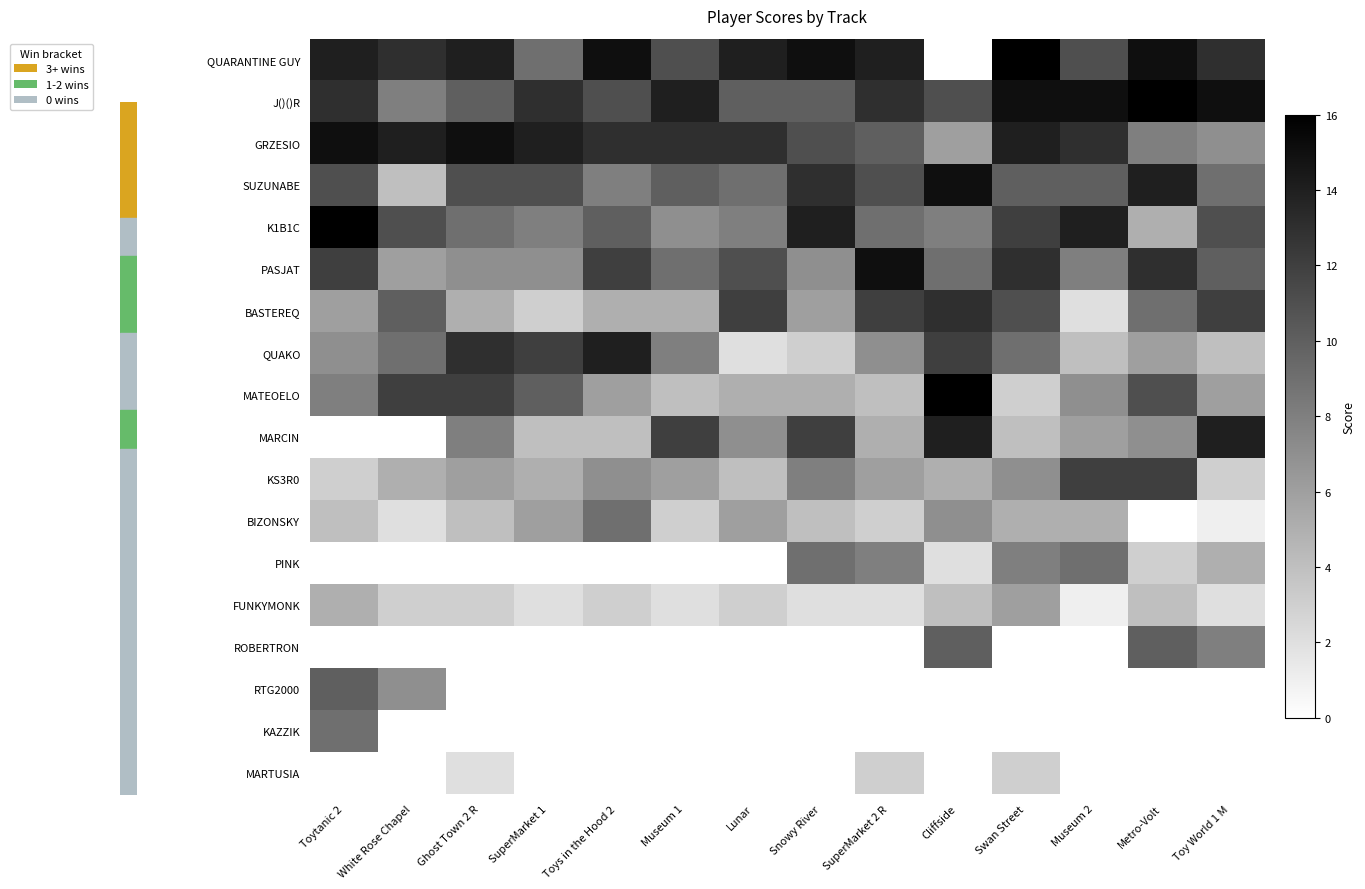

Reading left to right, transcribe all the data shown in this chart.

QUARANTINE GUY: Toytanic 2=14	White Rose Chapel=13	Ghost Town 2 R=14	SuperMarket 1=9	Toys in the Hood 2=15	Museum 1=11	Lunar=14	Snowy River=15	SuperMarket 2 R=14	Cliffside=0	Swan Street=16	Museum 2=11	Metro-Volt=15	Toy World 1 M=13
J()()R: Toytanic 2=13	White Rose Chapel=8	Ghost Town 2 R=10	SuperMarket 1=13	Toys in the Hood 2=11	Museum 1=14	Lunar=10	Snowy River=10	SuperMarket 2 R=13	Cliffside=11	Swan Street=15	Museum 2=15	Metro-Volt=16	Toy World 1 M=15
GRZESIO: Toytanic 2=15	White Rose Chapel=14	Ghost Town 2 R=15	SuperMarket 1=14	Toys in the Hood 2=13	Museum 1=13	Lunar=13	Snowy River=11	SuperMarket 2 R=10	Cliffside=6	Swan Street=14	Museum 2=13	Metro-Volt=8	Toy World 1 M=7
SUZUNABE: Toytanic 2=11	White Rose Chapel=4	Ghost Town 2 R=11	SuperMarket 1=11	Toys in the Hood 2=8	Museum 1=10	Lunar=9	Snowy River=13	SuperMarket 2 R=11	Cliffside=15	Swan Street=10	Museum 2=10	Metro-Volt=14	Toy World 1 M=9
K1B1C: Toytanic 2=16	White Rose Chapel=11	Ghost Town 2 R=9	SuperMarket 1=8	Toys in the Hood 2=10	Museum 1=7	Lunar=8	Snowy River=14	SuperMarket 2 R=9	Cliffside=8	Swan Street=12	Museum 2=14	Metro-Volt=5	Toy World 1 M=11
PASJAT: Toytanic 2=12	White Rose Chapel=6	Ghost Town 2 R=7	SuperMarket 1=7	Toys in the Hood 2=12	Museum 1=9	Lunar=11	Snowy River=7	SuperMarket 2 R=15	Cliffside=9	Swan Street=13	Museum 2=8	Metro-Volt=13	Toy World 1 M=10
BASTEREQ: Toytanic 2=6	White Rose Chapel=10	Ghost Town 2 R=5	SuperMarket 1=3	Toys in the Hood 2=5	Museum 1=5	Lunar=12	Snowy River=6	SuperMarket 2 R=12	Cliffside=13	Swan Street=11	Museum 2=2	Metro-Volt=9	Toy World 1 M=12
QUAKO: Toytanic 2=7	White Rose Chapel=9	Ghost Town 2 R=13	SuperMarket 1=12	Toys in the Hood 2=14	Museum 1=8	Lunar=2	Snowy River=3	SuperMarket 2 R=7	Cliffside=12	Swan Street=9	Museum 2=4	Metro-Volt=6	Toy World 1 M=4
MATEOELO: Toytanic 2=8	White Rose Chapel=12	Ghost Town 2 R=12	SuperMarket 1=10	Toys in the Hood 2=6	Museum 1=4	Lunar=5	Snowy River=5	SuperMarket 2 R=4	Cliffside=16	Swan Street=3	Museum 2=7	Metro-Volt=11	Toy World 1 M=6
MARCIN: Toytanic 2=0	White Rose Chapel=0	Ghost Town 2 R=8	SuperMarket 1=4	Toys in the Hood 2=4	Museum 1=12	Lunar=7	Snowy River=12	SuperMarket 2 R=5	Cliffside=14	Swan Street=4	Museum 2=6	Metro-Volt=7	Toy World 1 M=14
KS3R0: Toytanic 2=3	White Rose Chapel=5	Ghost Town 2 R=6	SuperMarket 1=5	Toys in the Hood 2=7	Museum 1=6	Lunar=4	Snowy River=8	SuperMarket 2 R=6	Cliffside=5	Swan Street=7	Museum 2=12	Metro-Volt=12	Toy World 1 M=3
BIZONSKY: Toytanic 2=4	White Rose Chapel=2	Ghost Town 2 R=4	SuperMarket 1=6	Toys in the Hood 2=9	Museum 1=3	Lunar=6	Snowy River=4	SuperMarket 2 R=3	Cliffside=7	Swan Street=5	Museum 2=5	Metro-Volt=0	Toy World 1 M=1
PINK: Toytanic 2=0	White Rose Chapel=0	Ghost Town 2 R=0	SuperMarket 1=0	Toys in the Hood 2=0	Museum 1=0	Lunar=0	Snowy River=9	SuperMarket 2 R=8	Cliffside=2	Swan Street=8	Museum 2=9	Metro-Volt=3	Toy World 1 M=5
FUNKYMONK: Toytanic 2=5	White Rose Chapel=3	Ghost Town 2 R=3	SuperMarket 1=2	Toys in the Hood 2=3	Museum 1=2	Lunar=3	Snowy River=2	SuperMarket 2 R=2	Cliffside=4	Swan Street=6	Museum 2=1	Metro-Volt=4	Toy World 1 M=2
ROBERTRON: Toytanic 2=0	White Rose Chapel=0	Ghost Town 2 R=0	SuperMarket 1=0	Toys in the Hood 2=0	Museum 1=0	Lunar=0	Snowy River=0	SuperMarket 2 R=0	Cliffside=10	Swan Street=0	Museum 2=0	Metro-Volt=10	Toy World 1 M=8
RTG2000: Toytanic 2=10	White Rose Chapel=7	Ghost Town 2 R=0	SuperMarket 1=0	Toys in the Hood 2=0	Museum 1=0	Lunar=0	Snowy River=0	SuperMarket 2 R=0	Cliffside=0	Swan Street=0	Museum 2=0	Metro-Volt=0	Toy World 1 M=0
KAZZIK: Toytanic 2=9	White Rose Chapel=0	Ghost Town 2 R=0	SuperMarket 1=0	Toys in the Hood 2=0	Museum 1=0	Lunar=0	Snowy River=0	SuperMarket 2 R=0	Cliffside=0	Swan Street=0	Museum 2=0	Metro-Volt=0	Toy World 1 M=0
MARTUSIA: Toytanic 2=0	White Rose Chapel=0	Ghost Town 2 R=2	SuperMarket 1=0	Toys in the Hood 2=0	Museum 1=0	Lunar=0	Snowy River=0	SuperMarket 2 R=3	Cliffside=0	Swan Street=3	Museum 2=0	Metro-Volt=0	Toy World 1 M=0